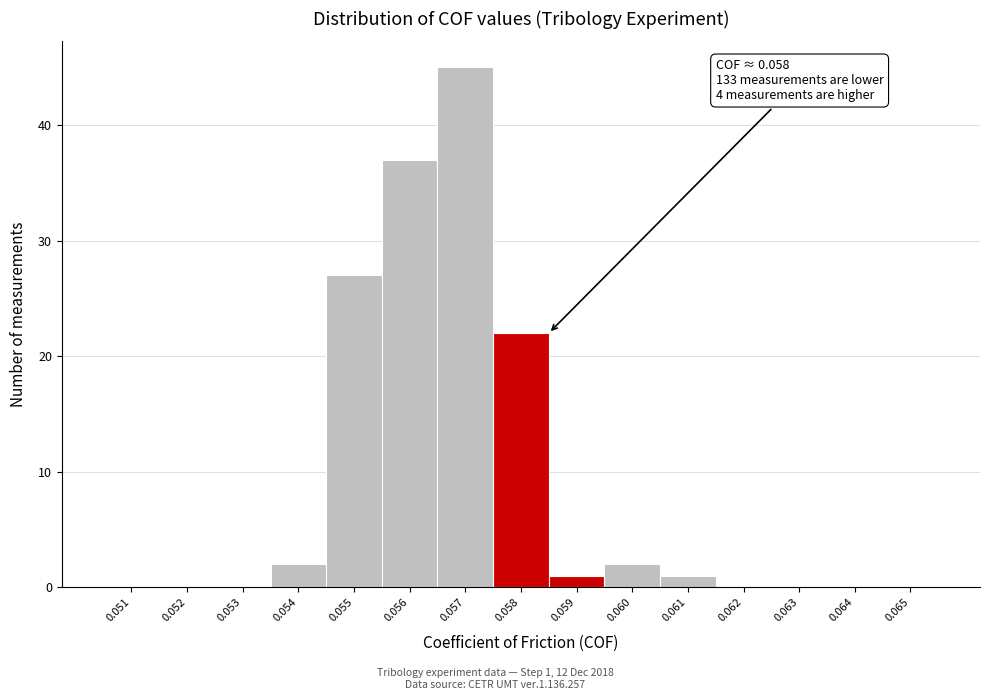

Reading right to left, transcribe all the data shown in this chart.

0.065=0	0.064=0	0.063=0	0.062=0	0.061=1	0.060=2	0.059=1	0.058=22	0.057=45	0.056=37	0.055=27	0.054=2	0.053=0	0.052=0	0.051=0